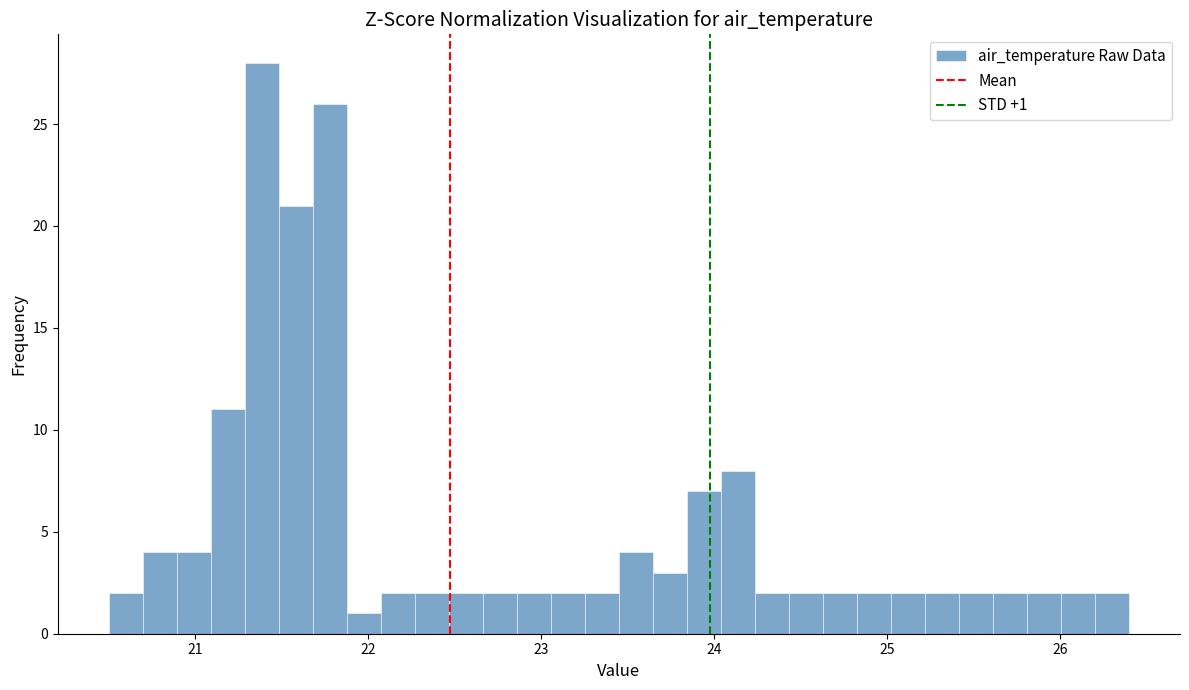

Read against the x-axis, roughly where is the centre of the tallest bar?

21.4